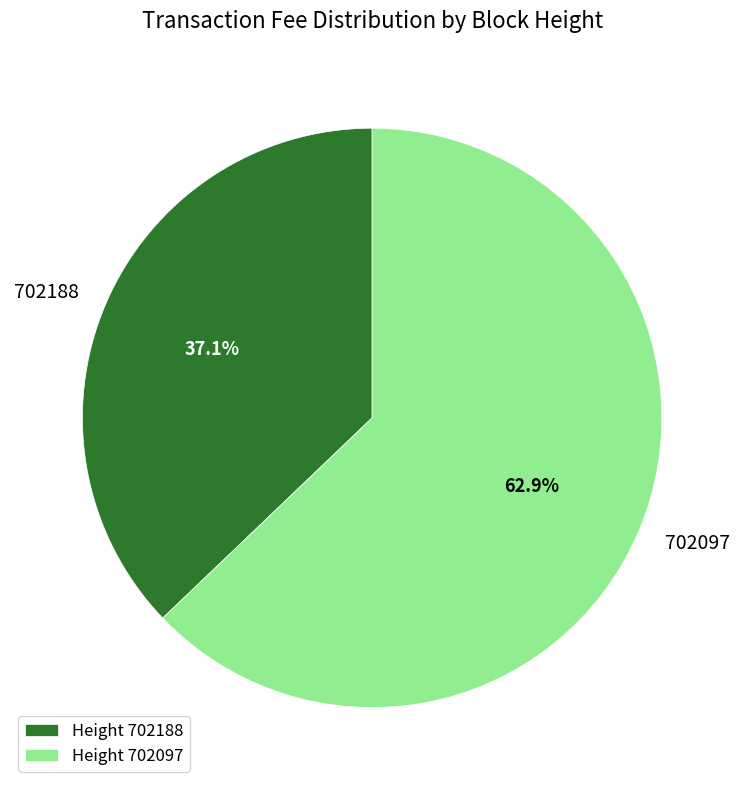

Rank the categories by value from highest to lowest.

702097, 702188